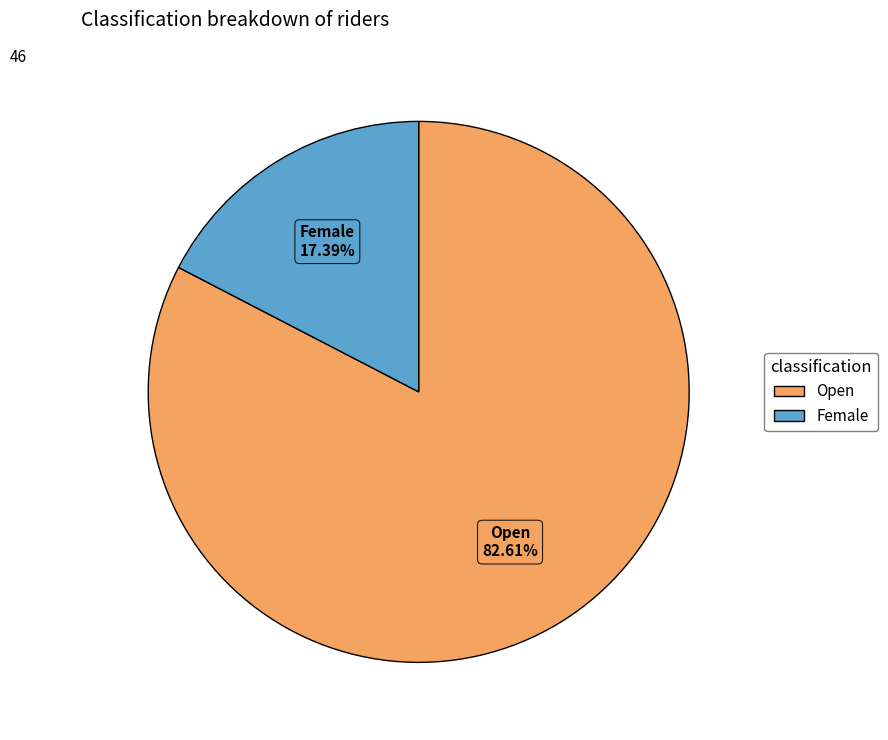

Count the number of slices in the pie.

2